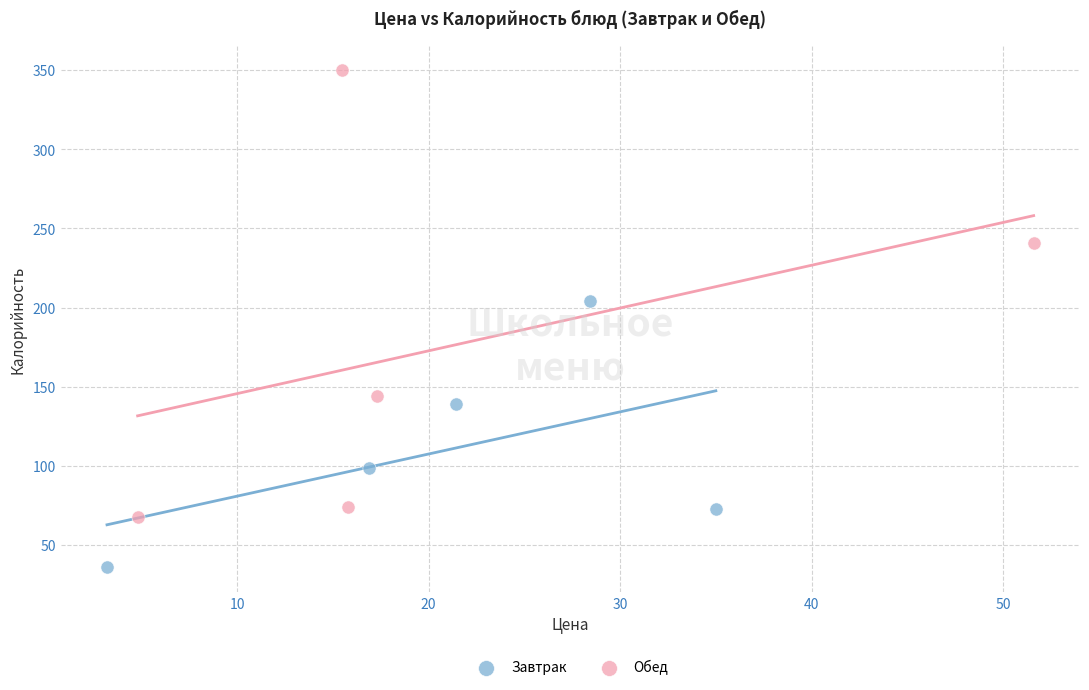

Which series reaches the maximum Y coordinate?

Обед